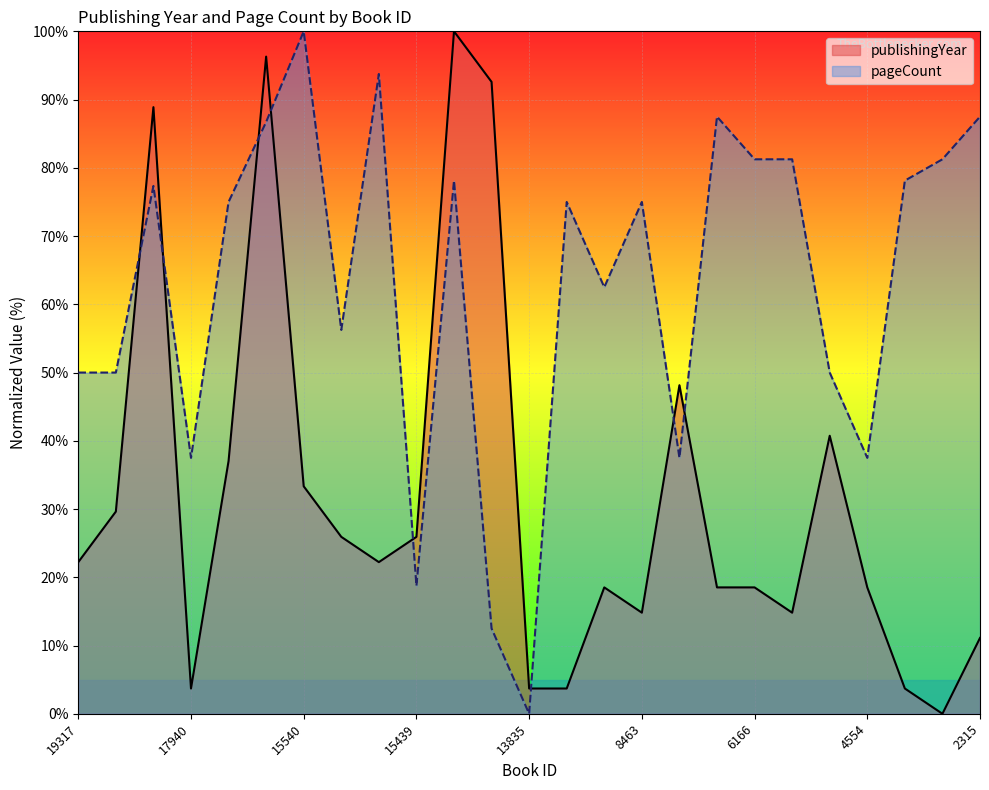

Is it true that pageCount equals 82.9 at 4562?

False